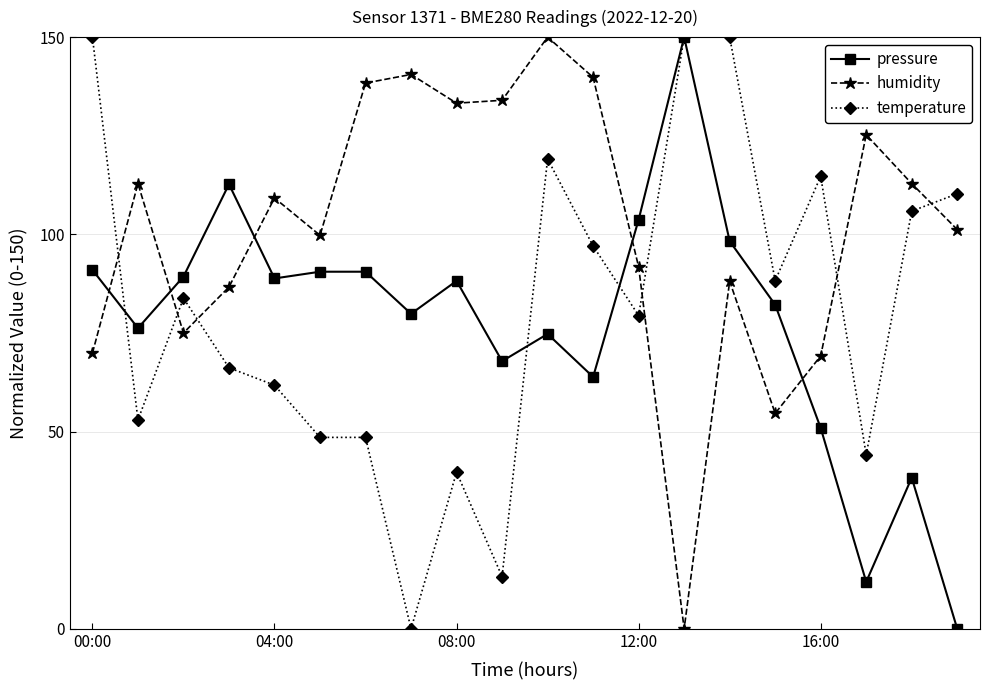

What is the value of the pressure point at the 18th from the left?

11.9